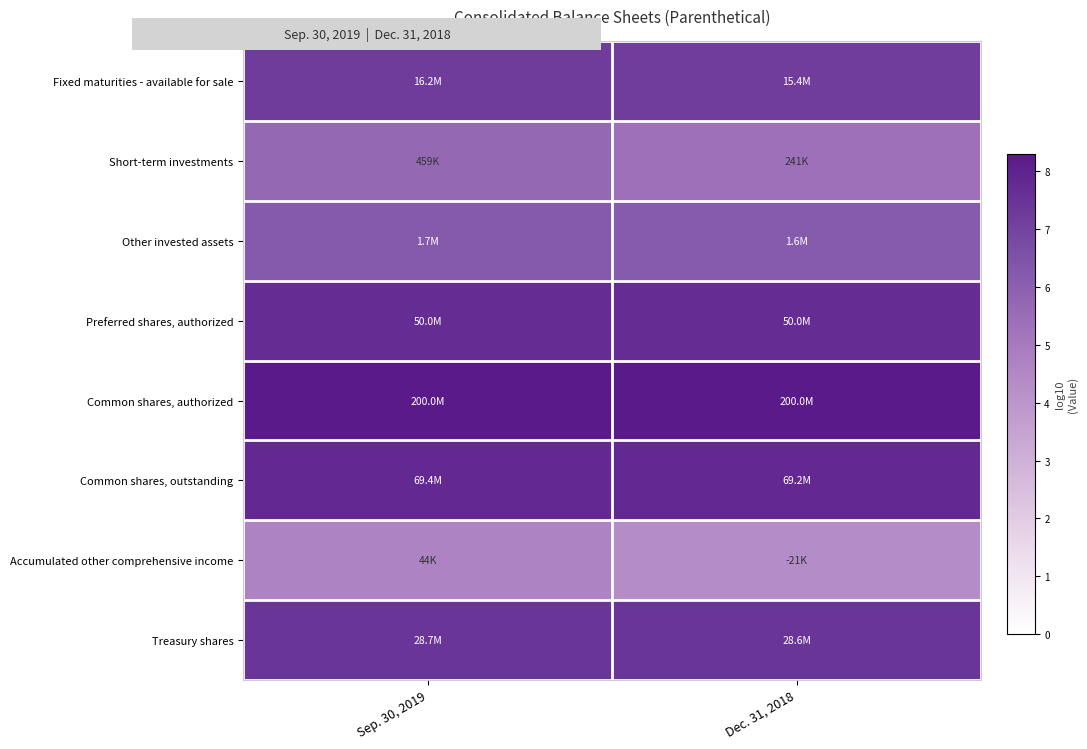

What is the total value across all series at Sep. 30, 2019?

55.0